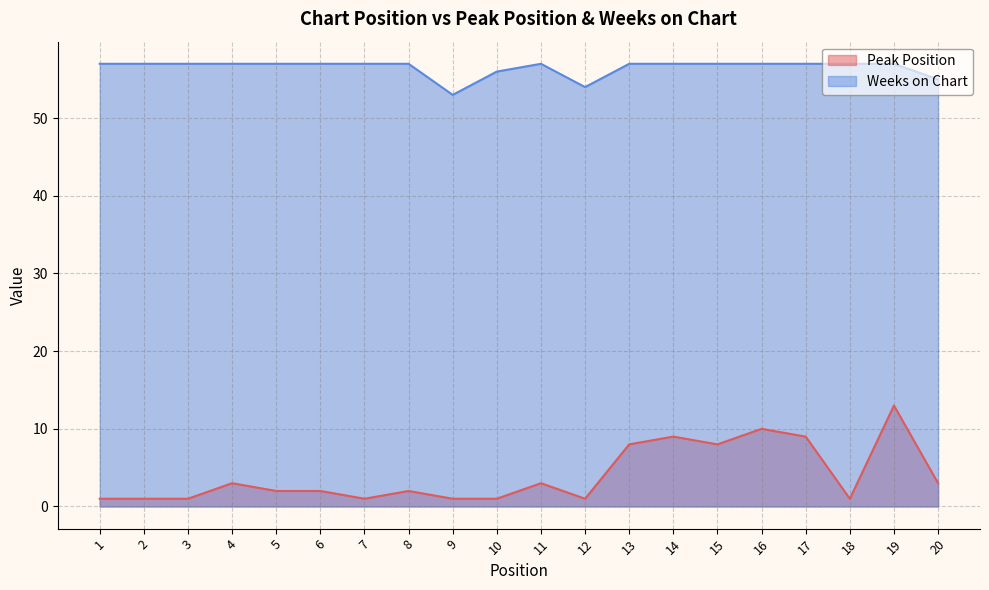

How many data points in Peak Position are less than 2?

8